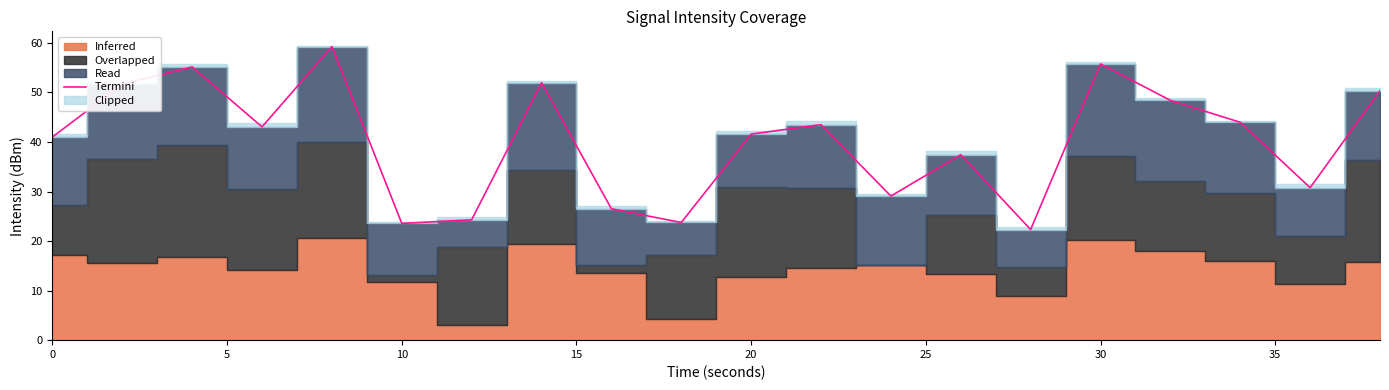

What is the minimum value for Termini?

22.3